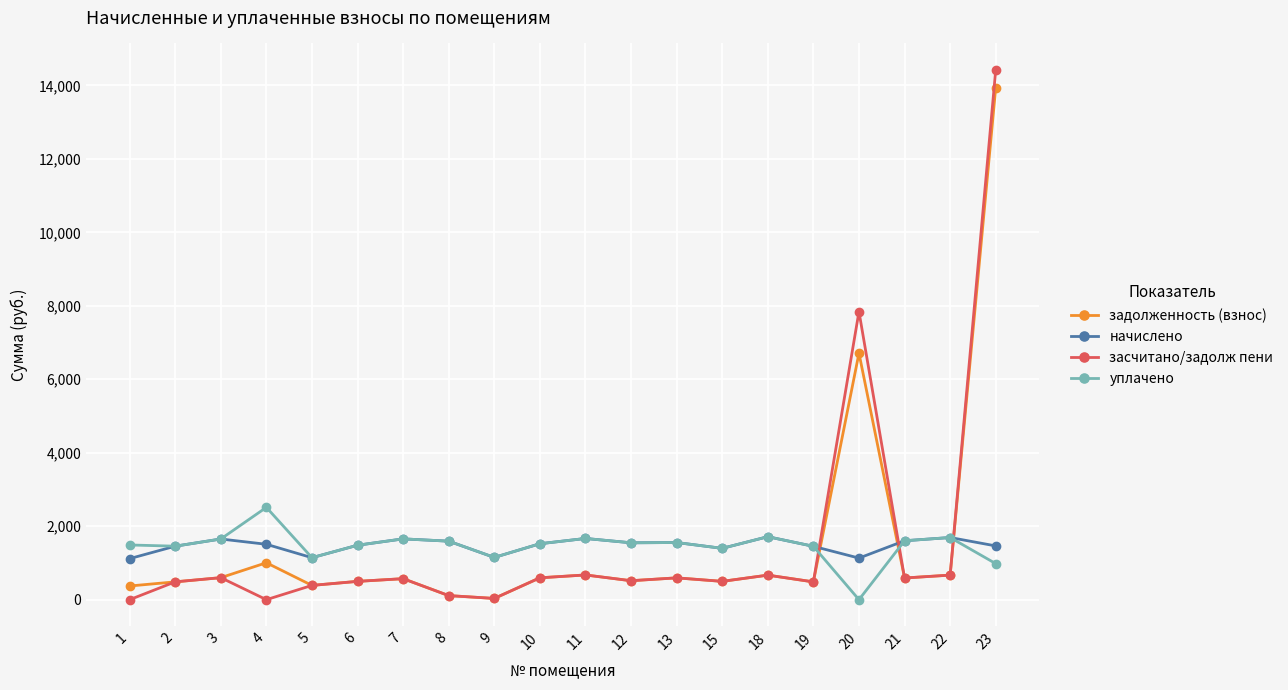

The value of начислено at 2 is 2531.0. True or false?

False